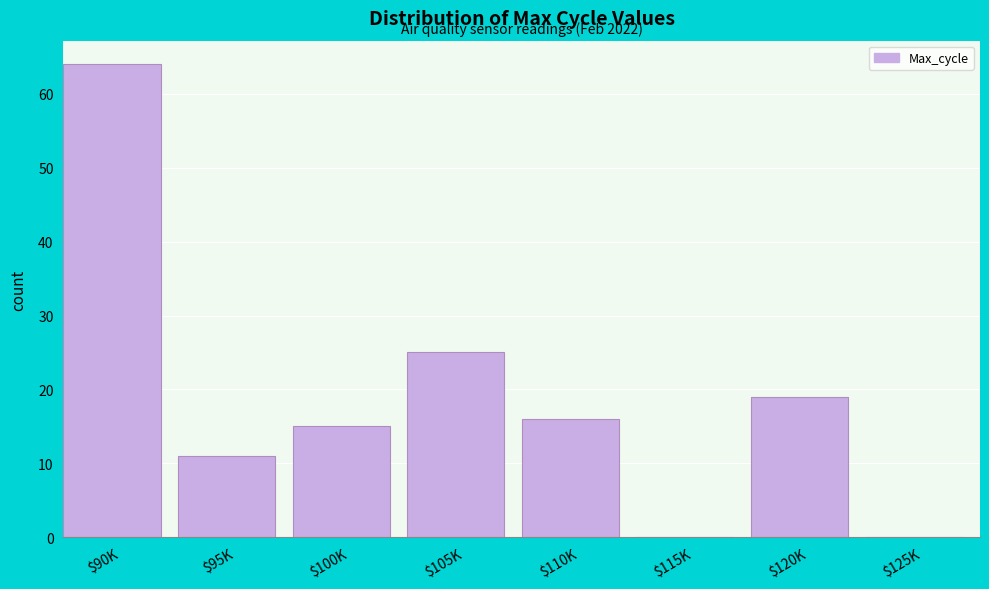

What is the sum of all values?

150